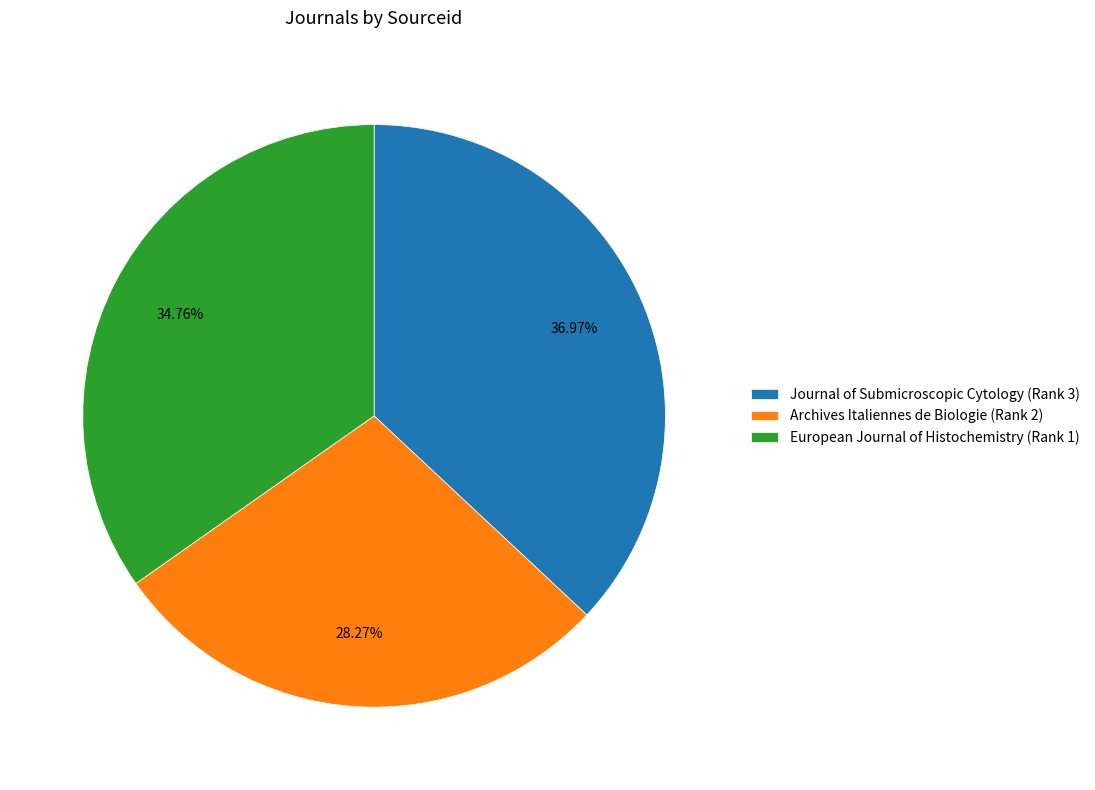

What is the ratio of the value at European Journal of Histochemistry (Rank 1) to the value at Archives Italiennes de Biologie (Rank 2)?

1.2